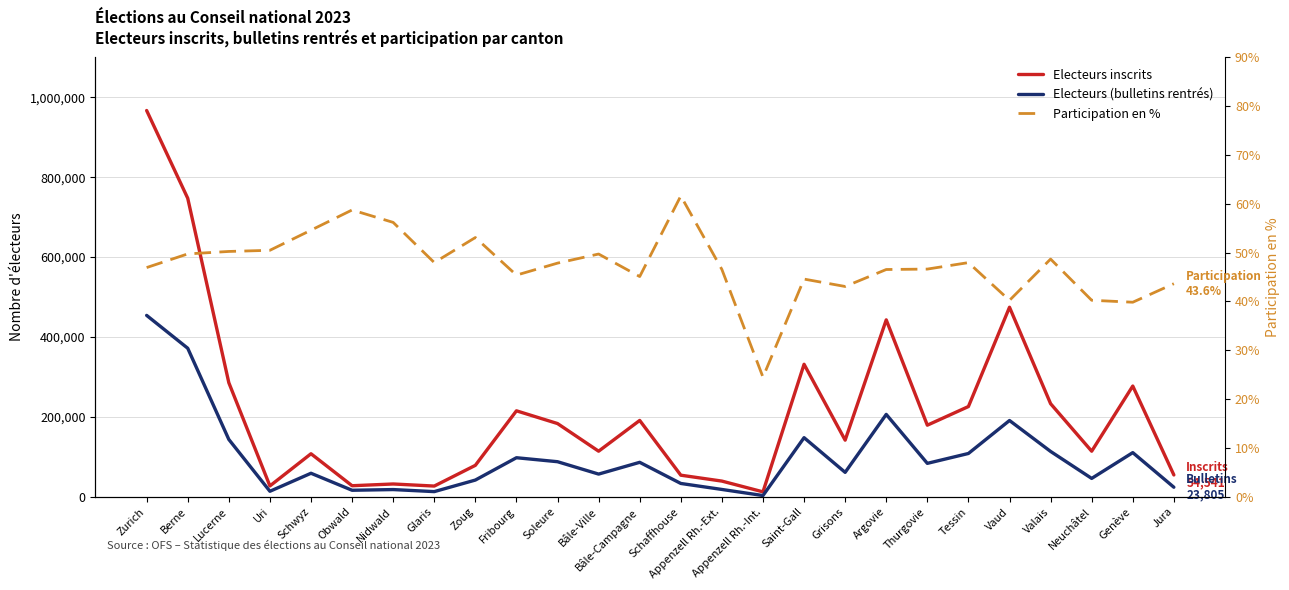

Where is Electeurs inscrits nearest to the value 489691?

Vaud